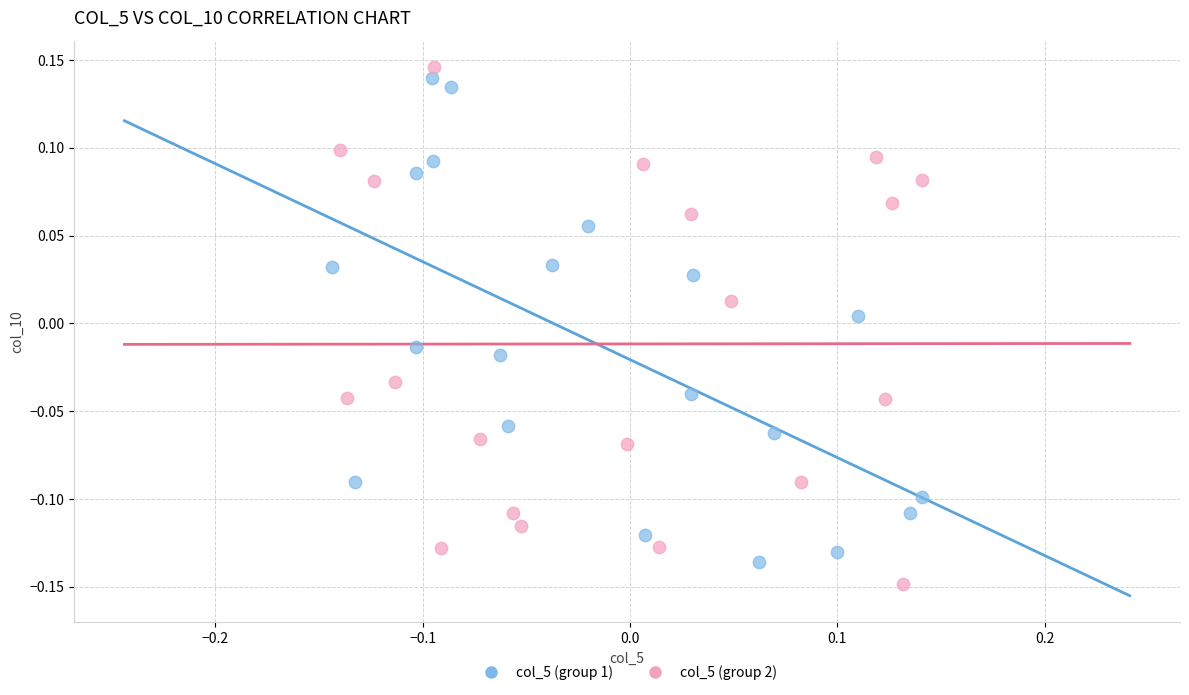

Which series reaches the minimum Y coordinate?

col_5 (group 2)